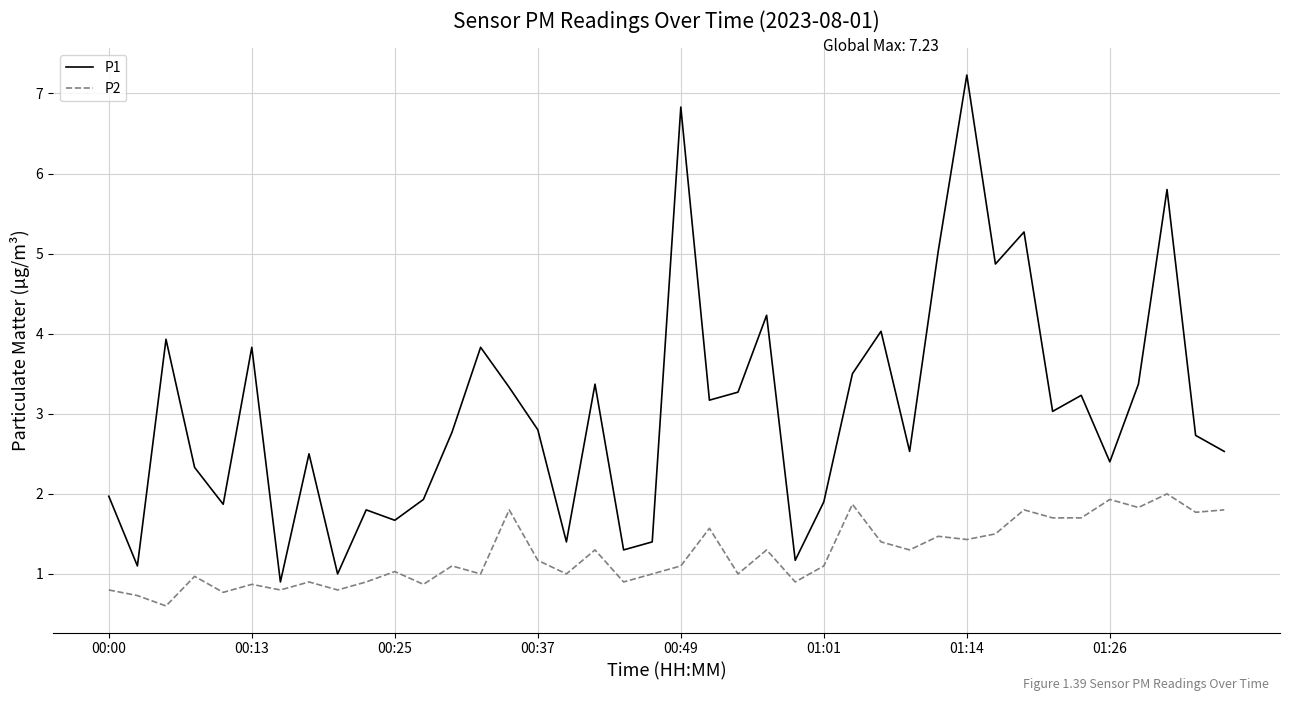

Reading right to left, what are all the values shown in this chart?

P1: 2.5	2.7	5.8	3.4	2.4	3.2	3.0	5.3	4.9	7.2	5.0	2.5	4.0	3.5	1.9	1.2	4.2	3.3	3.2	6.8	1.4	1.3	3.4	1.4	2.8	3.3	3.8	2.8	1.9	1.7	1.8	1.0	2.5	0.9	3.8	1.9	2.3	3.9	1.1	2.0
P2: 1.8	1.8	2.0	1.8	1.9	1.7	1.7	1.8	1.5	1.4	1.5	1.3	1.4	1.9	1.1	0.9	1.3	1.0	1.6	1.1	1.0	0.9	1.3	1.0	1.2	1.8	1.0	1.1	0.9	1.0	0.9	0.8	0.9	0.8	0.9	0.8	1.0	0.6	0.7	0.8